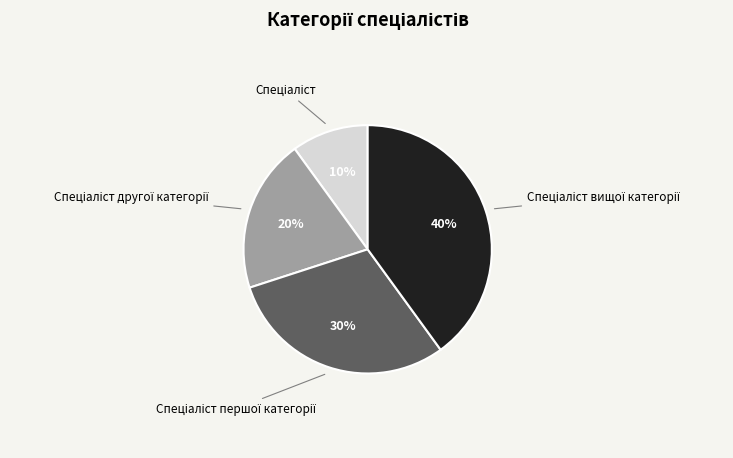

Does any single category account for the majority?

No